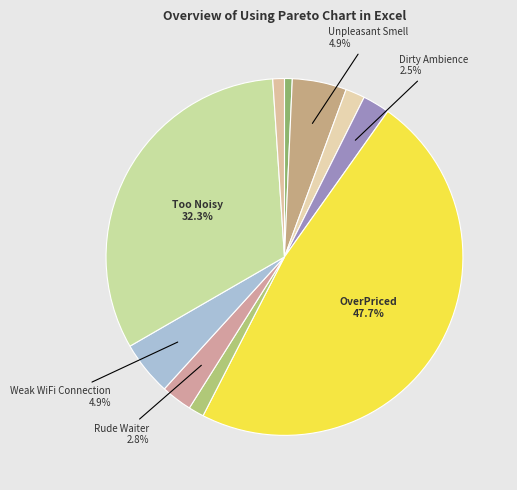

Is there any slice that represents more than half of the pie?

No